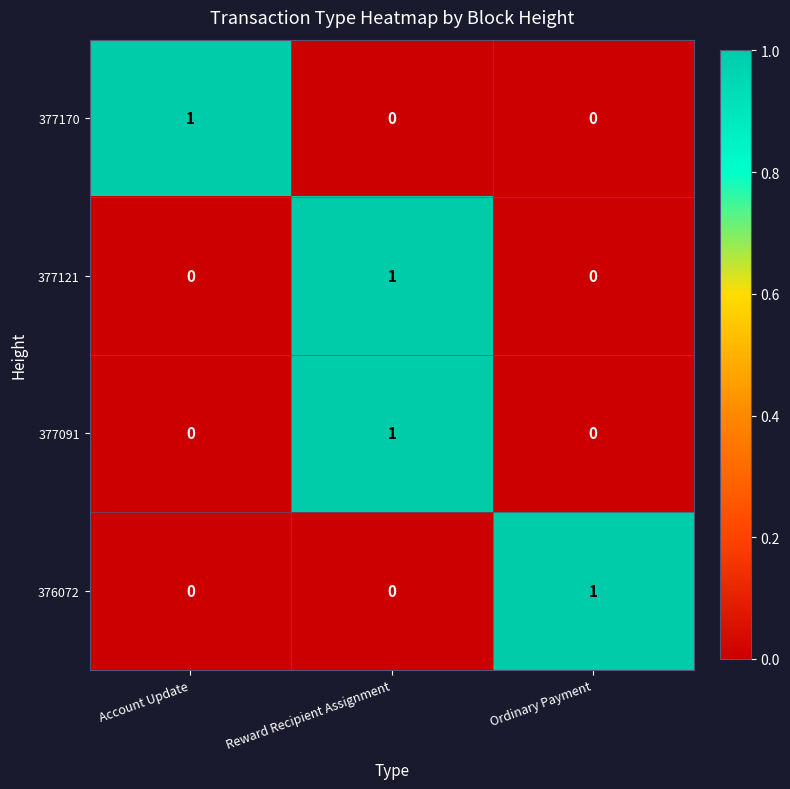

At which category is the sum across all series the highest?

Reward Recipient Assignment